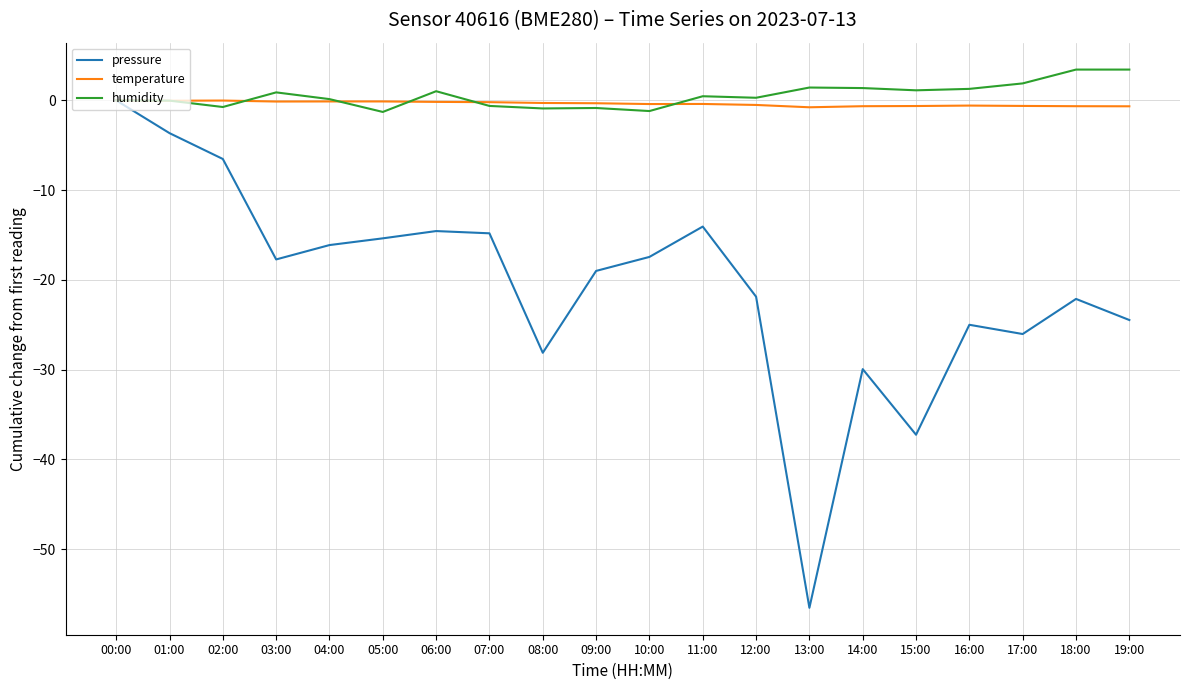

How many distinct data groups are displayed?

3